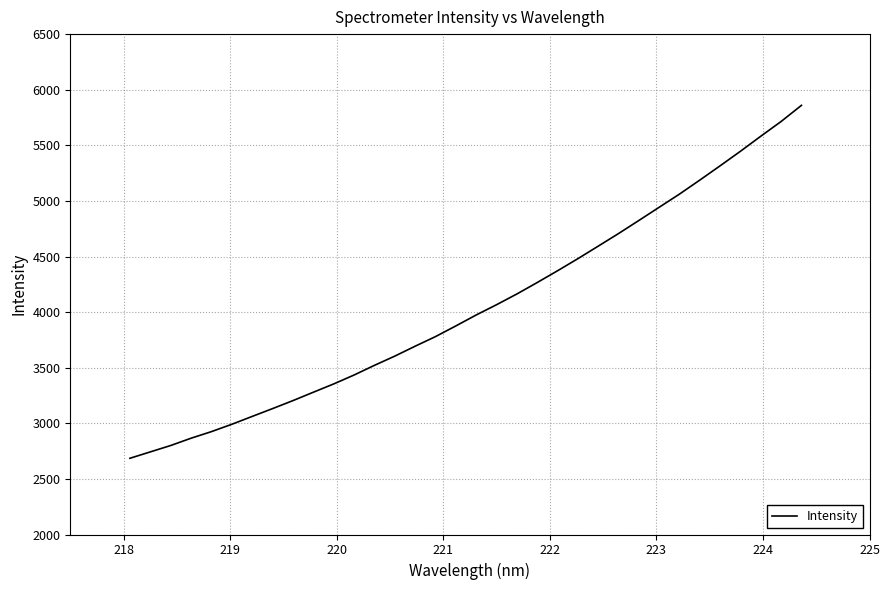

What is the minimum value shown in the chart?

2685.5